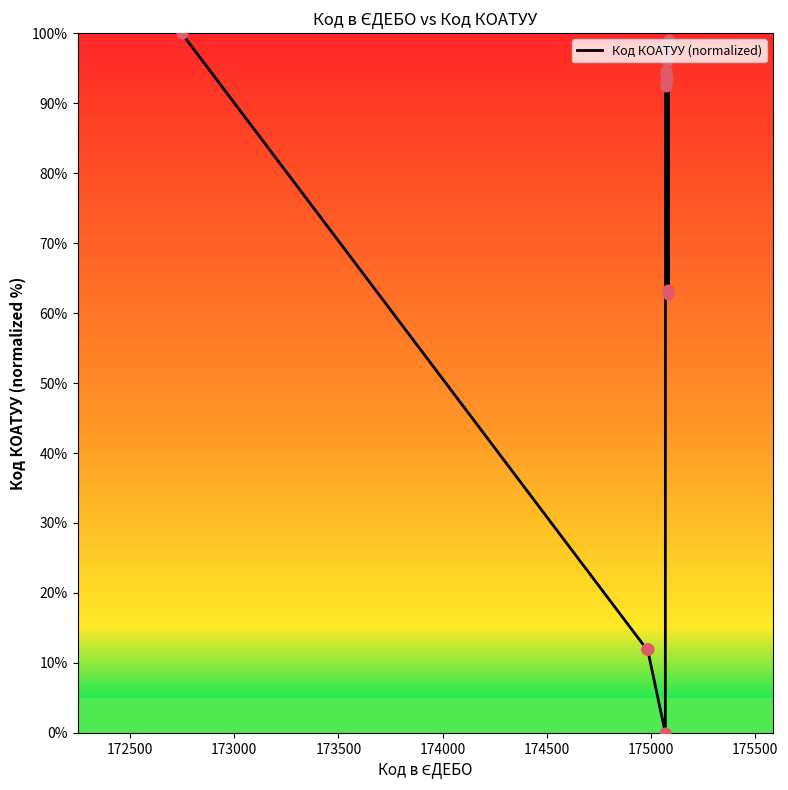

What is the maximum value shown in the chart?

100.0